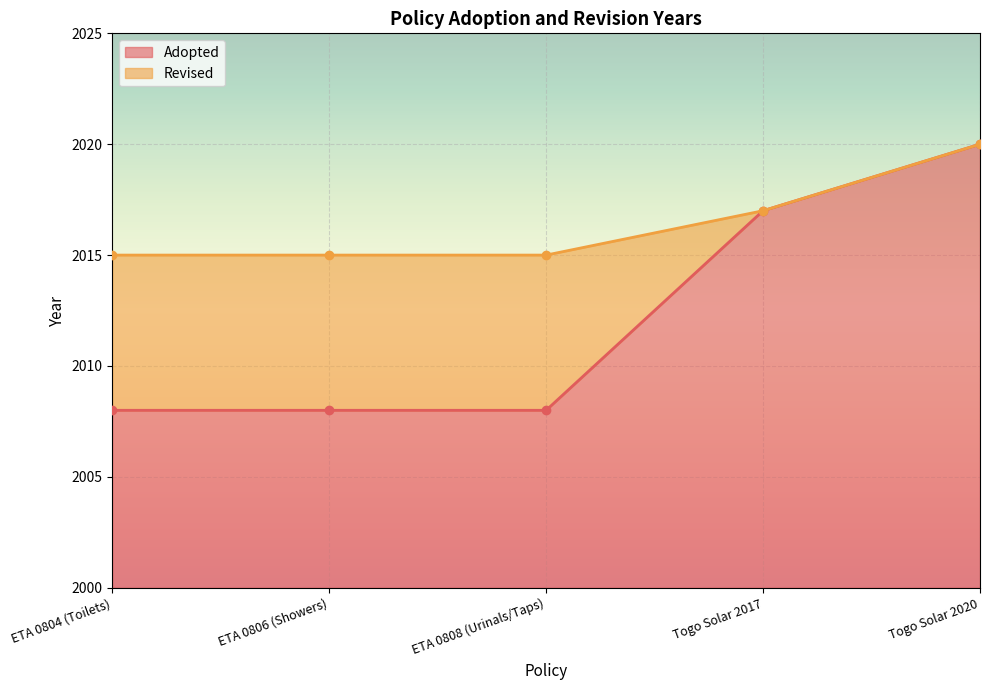

Approximately how many times larger is the value at Togo Solar 2017 compared to ETA 0804 (Toilets)?

1.0